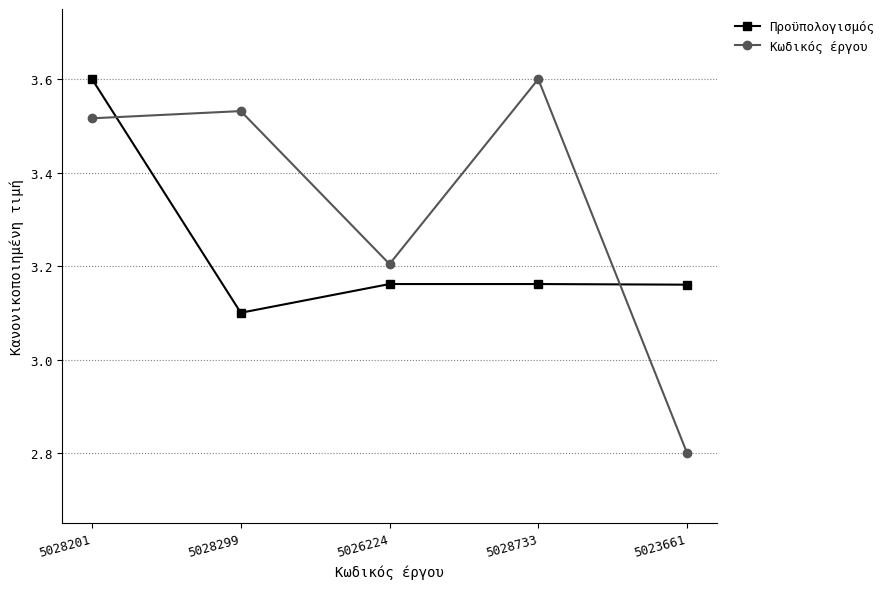

List the series in order of their overall mean, lowest first.

Προϋπολογισμός, Κωδικός έργου